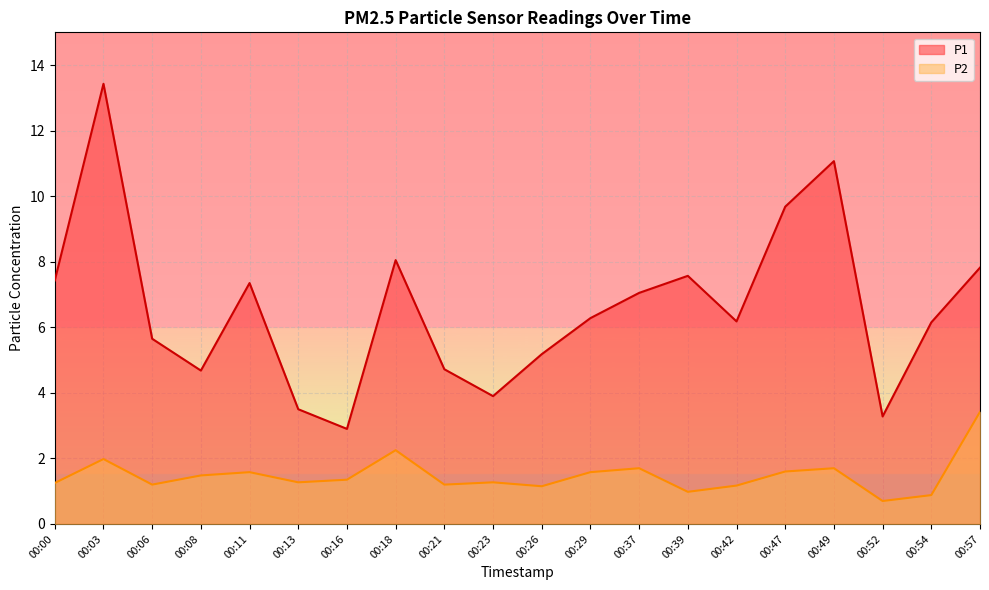

What is the total value across all series at 00:13?

4.8